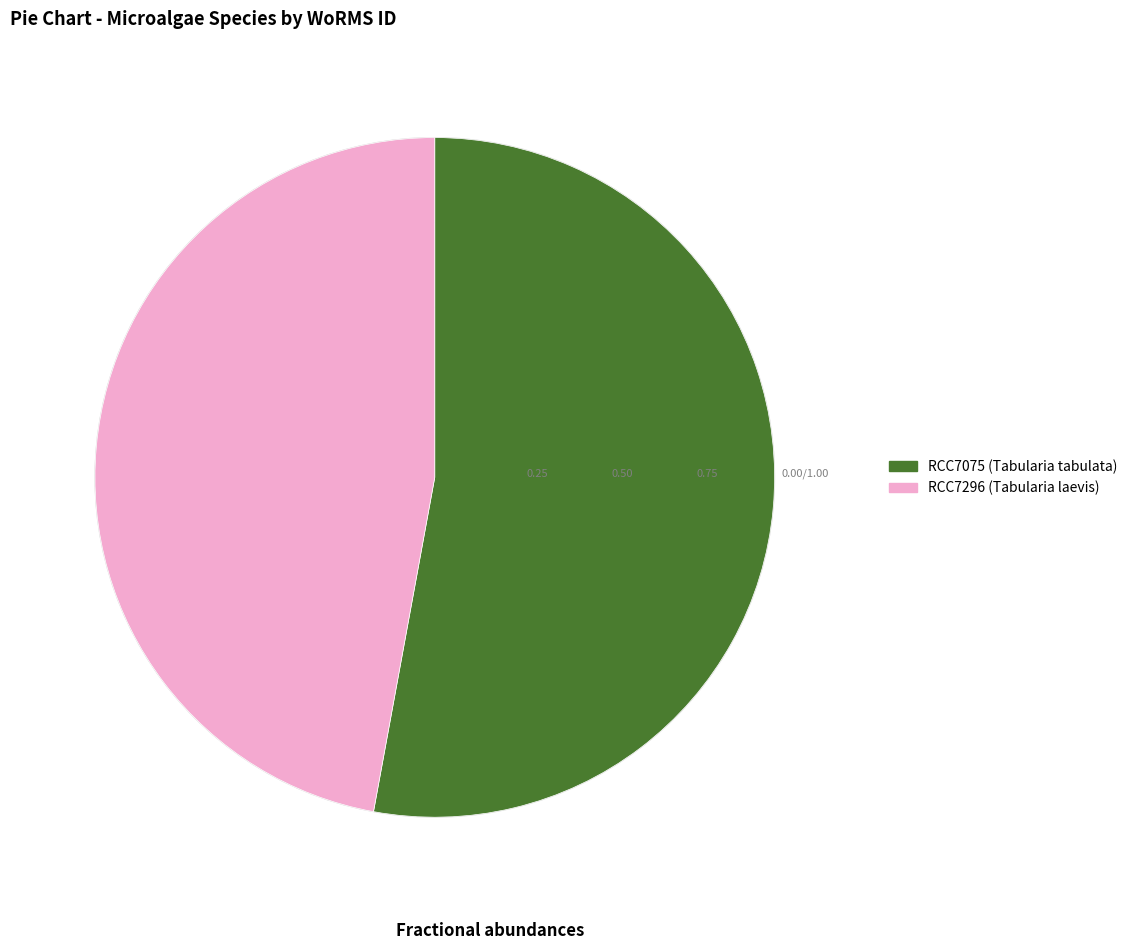

Approximately how many times larger is the value at RCC7296 (Tabularia laevis) compared to RCC7075 (Tabularia tabulata)?

0.9